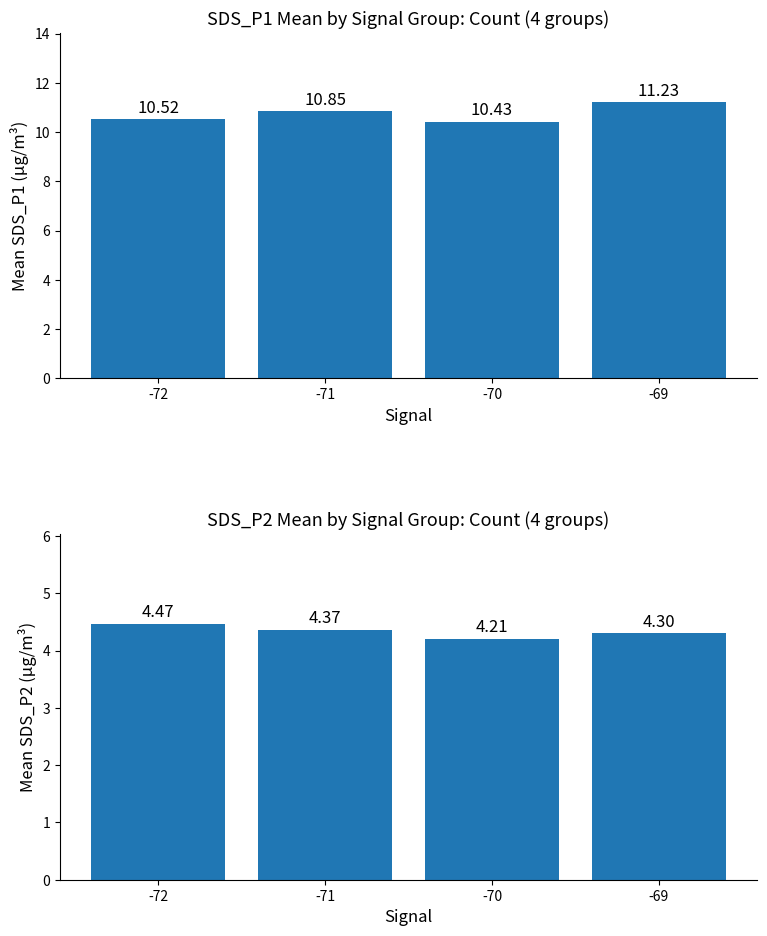

How many bars are there in each group?

2